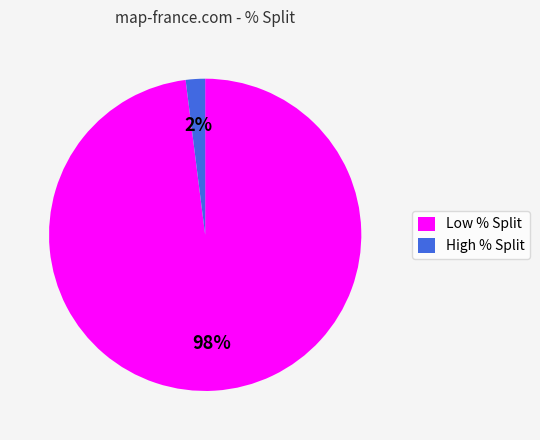

Is the sum of Low % Split and High % Split greater than half?

Yes